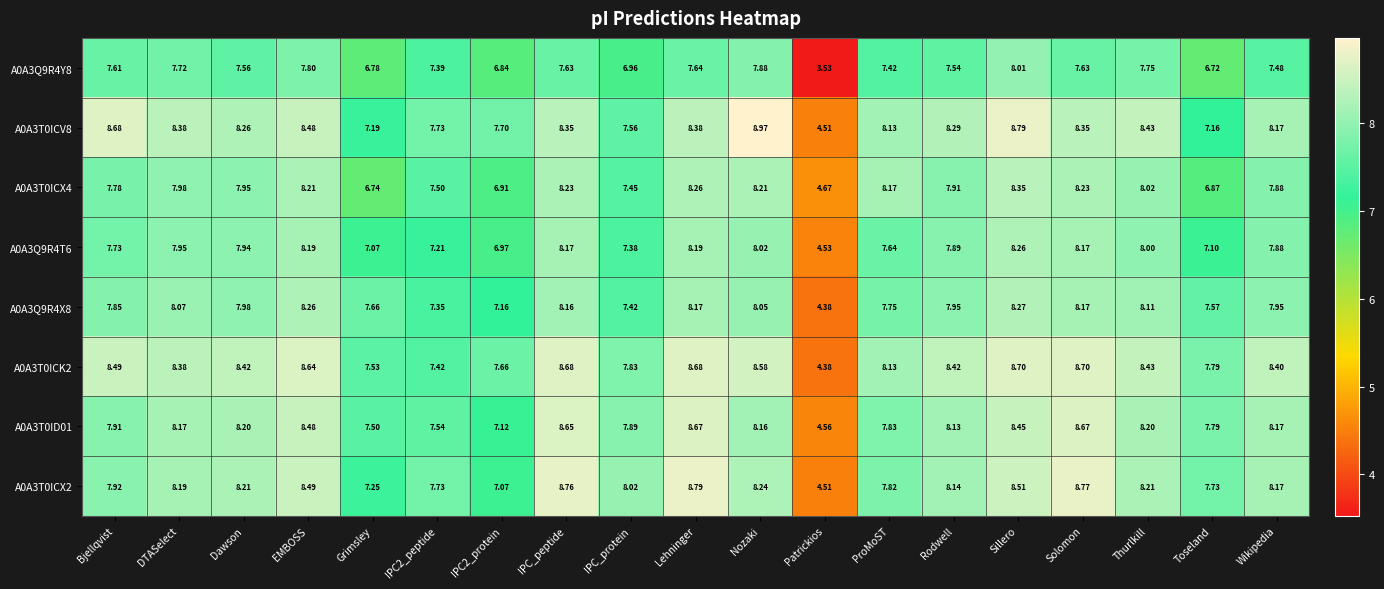

Which category has the highest value across all series?

Nozaki